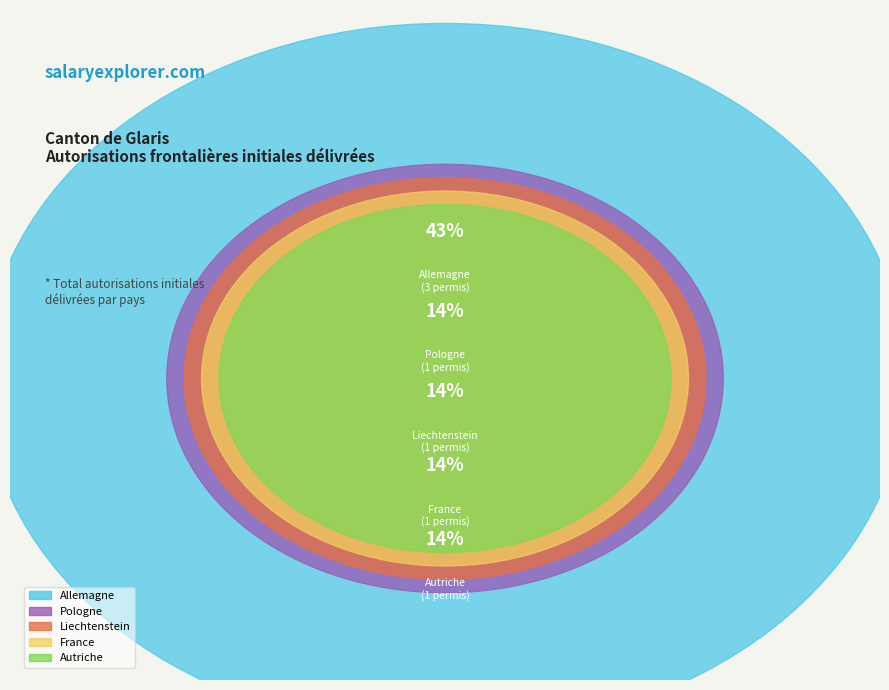

Is the sum of Liechtenstein and Pologne greater than half?

No